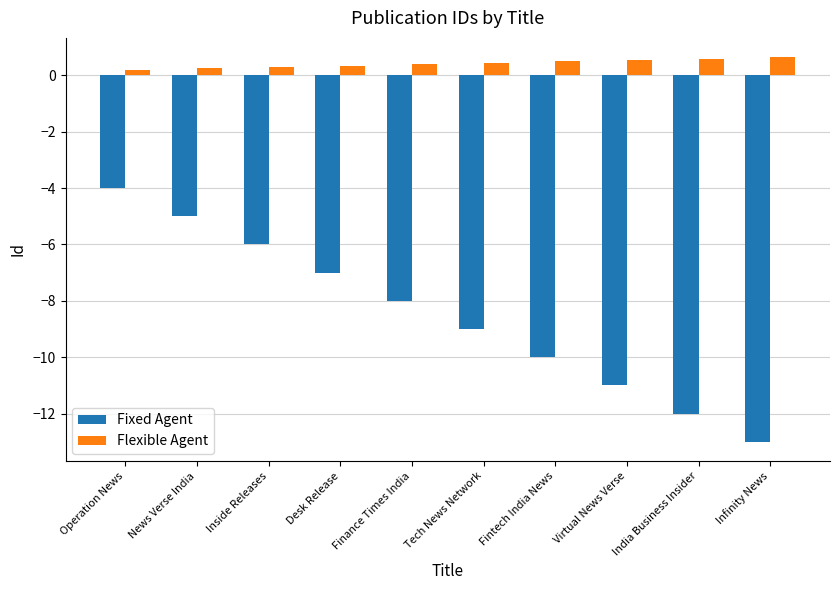

How many Fixed Agent values are between -11 and -6?

6